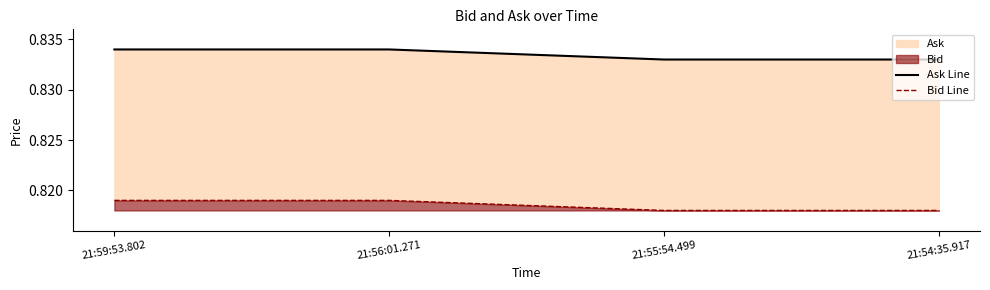

At which label is Ask Line closest to 0?

21:55:54.499